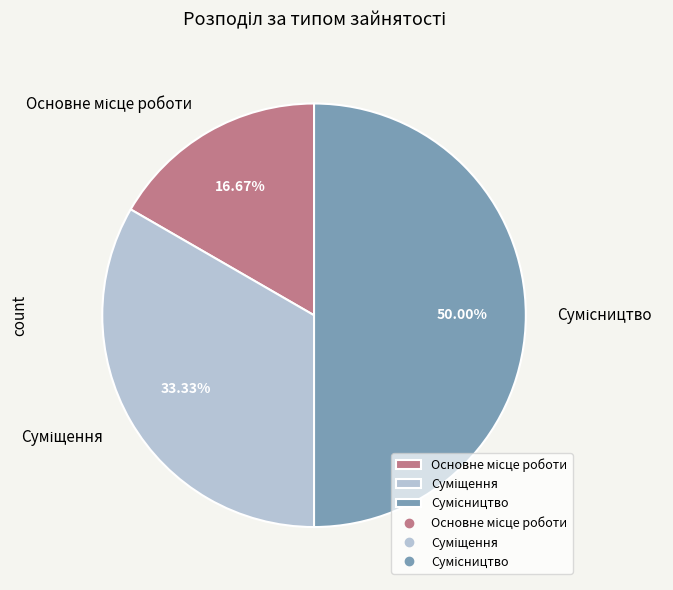

What is the largest slice in the pie chart?

Сумісництво